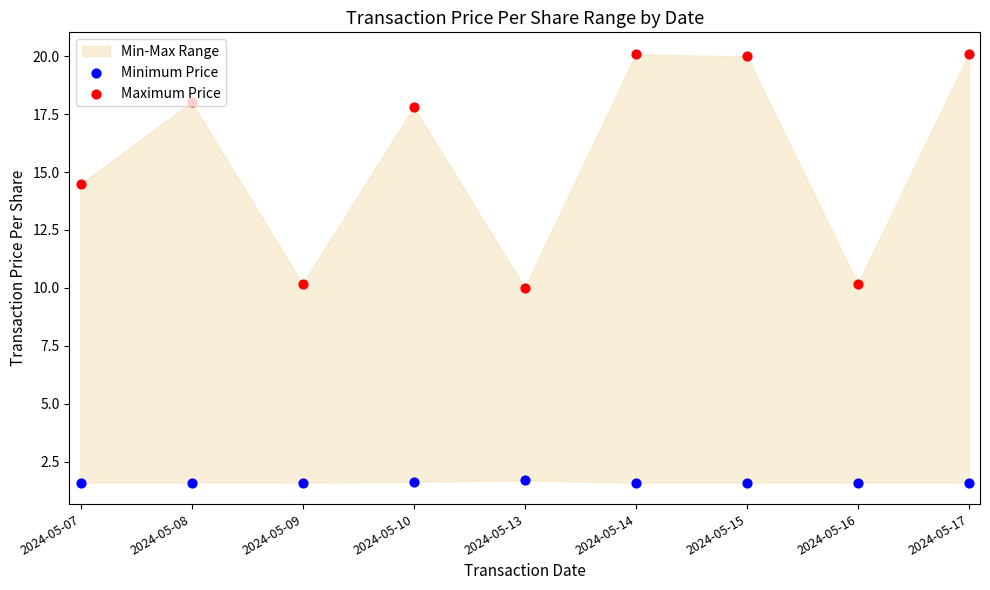

Is the value of Minimum Price at 2024-05-09 greater than the value of Maximum Price at 2024-05-08?

No